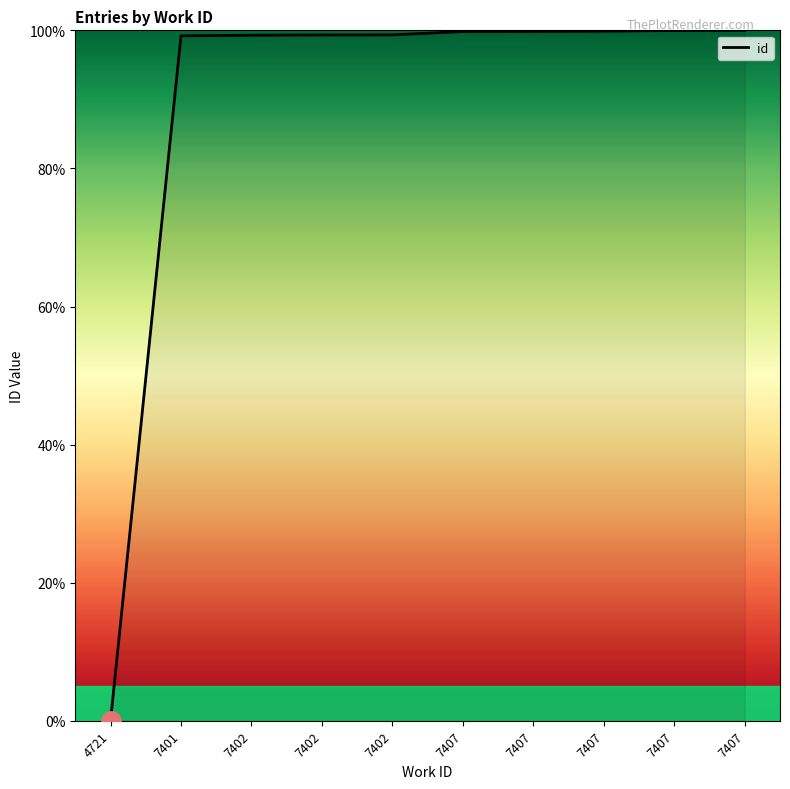

What is the value of the 2nd point from the left?

99.2